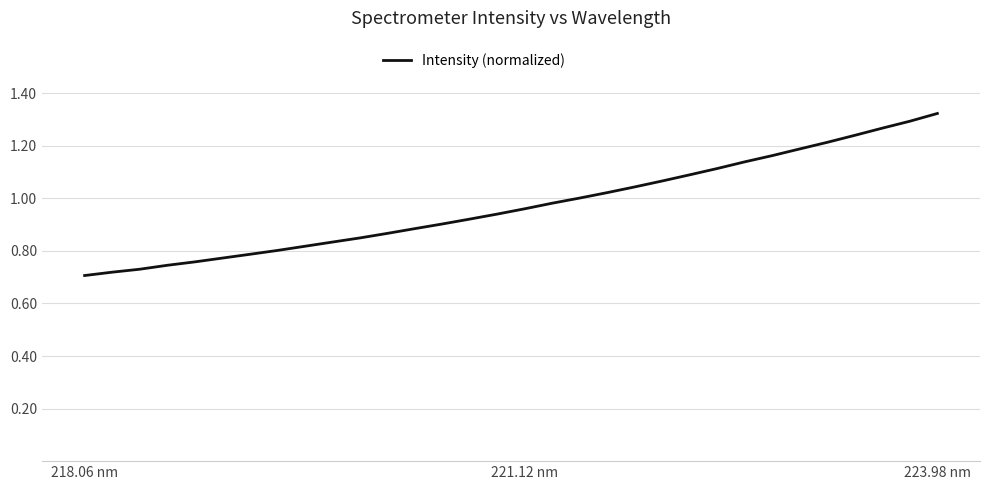

What is the difference between the maximum and minimum values?

0.6